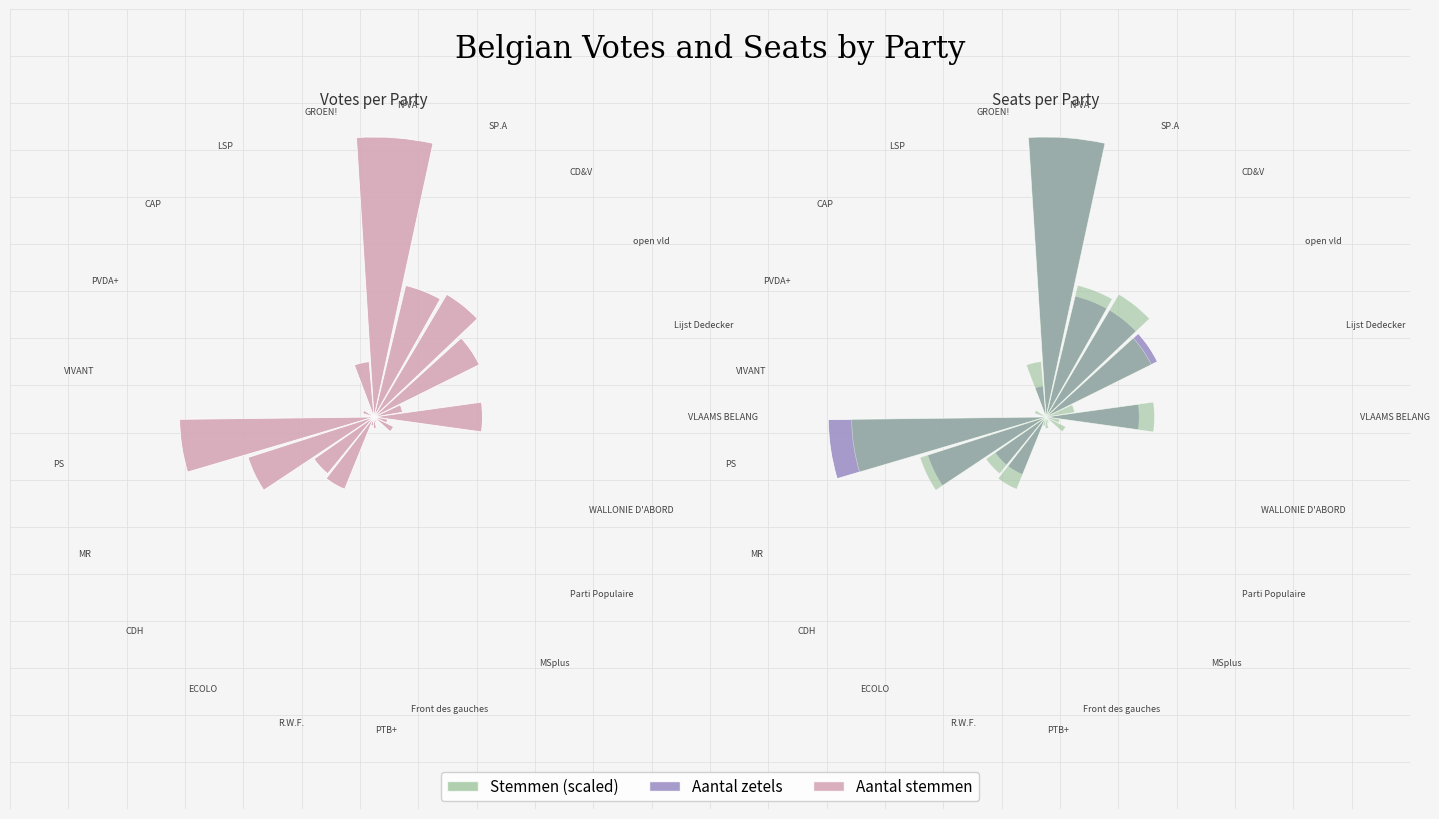

Rank the series by their maximum value, from highest to lowest.

Aantal stemmen, Aantal zetels, Stemmen (scaled)